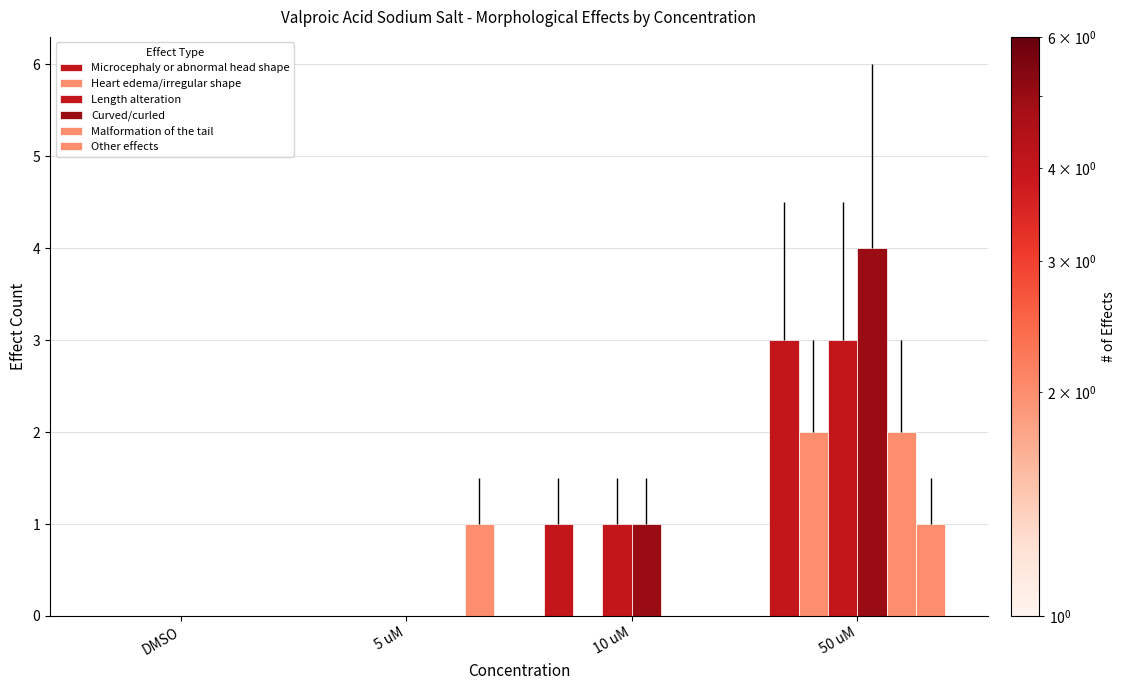

Which series has the largest total across all categories?

Curved/curled